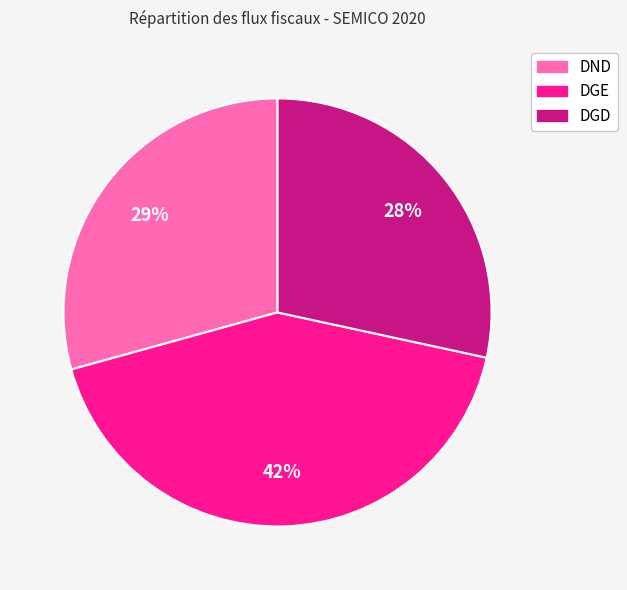

Rank the categories by value from lowest to highest.

DGD, DND, DGE